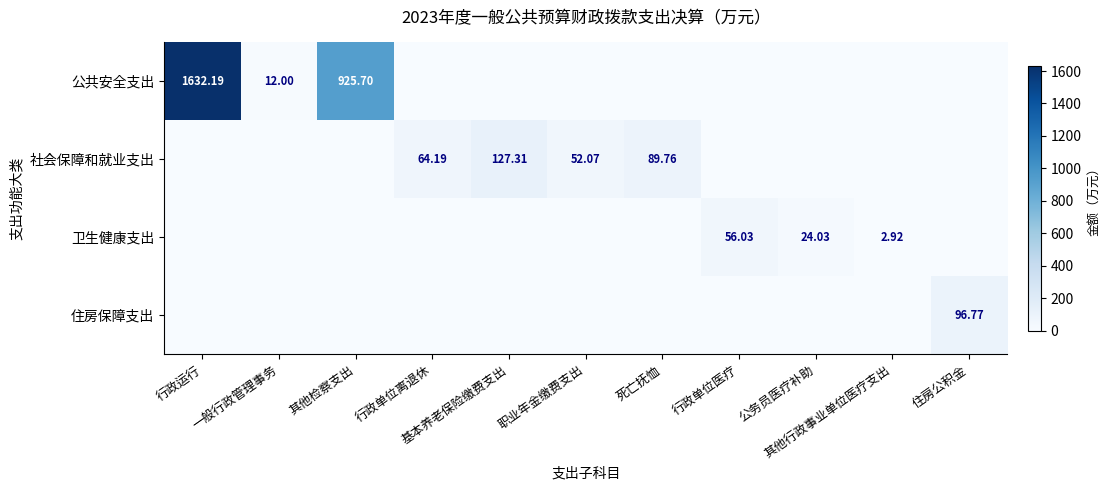

What is the difference between the second highest and second lowest values in the 社会保障和就业支出 series?

89.8